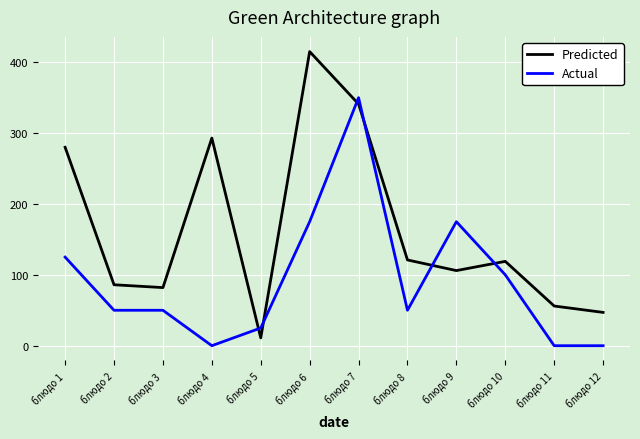

What is the sum of all Predicted values?

1957